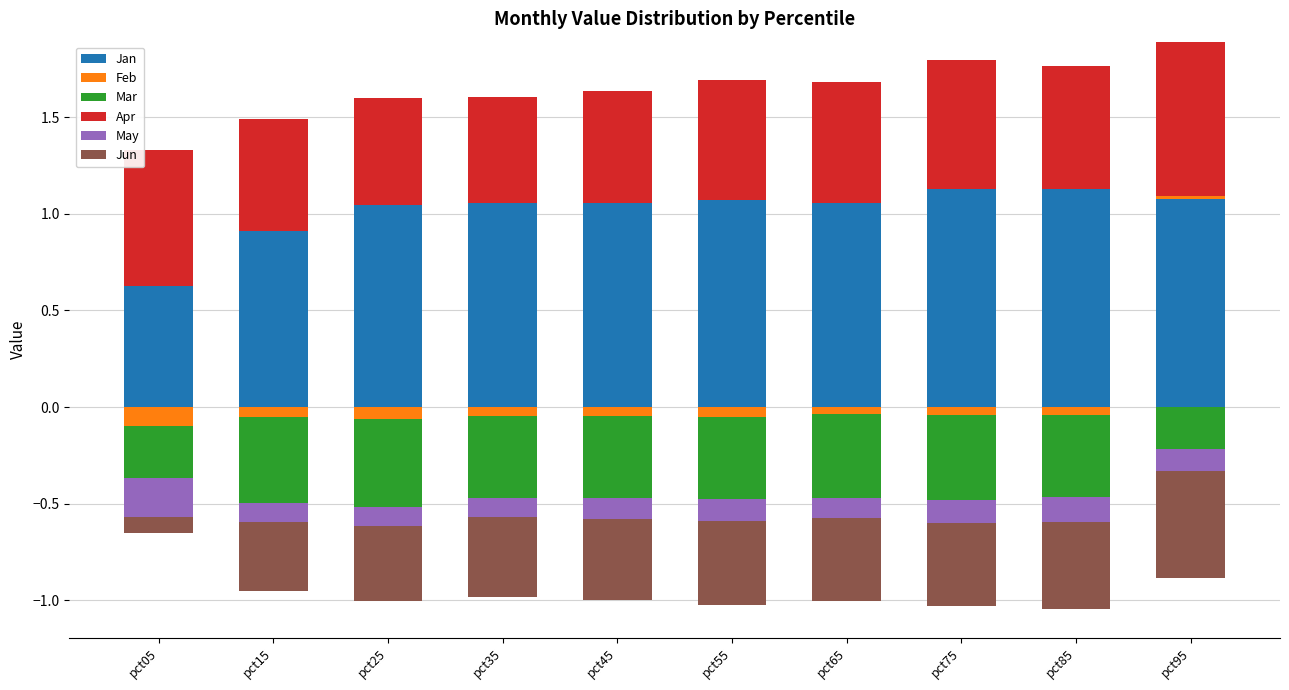

Between pct25 and pct65, which series saw the biggest shift?

Apr